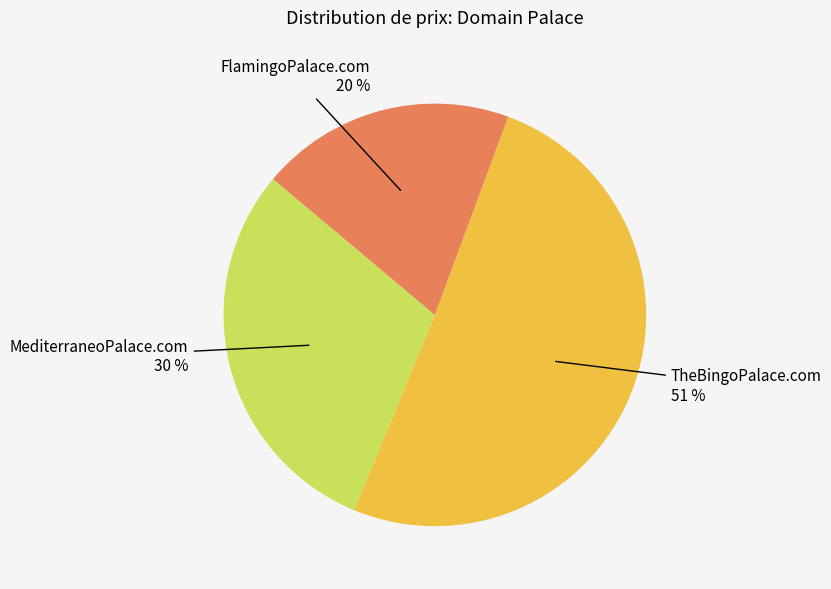

To the nearest percent, what is the difference between the largest and smallest slice percentages?

31%